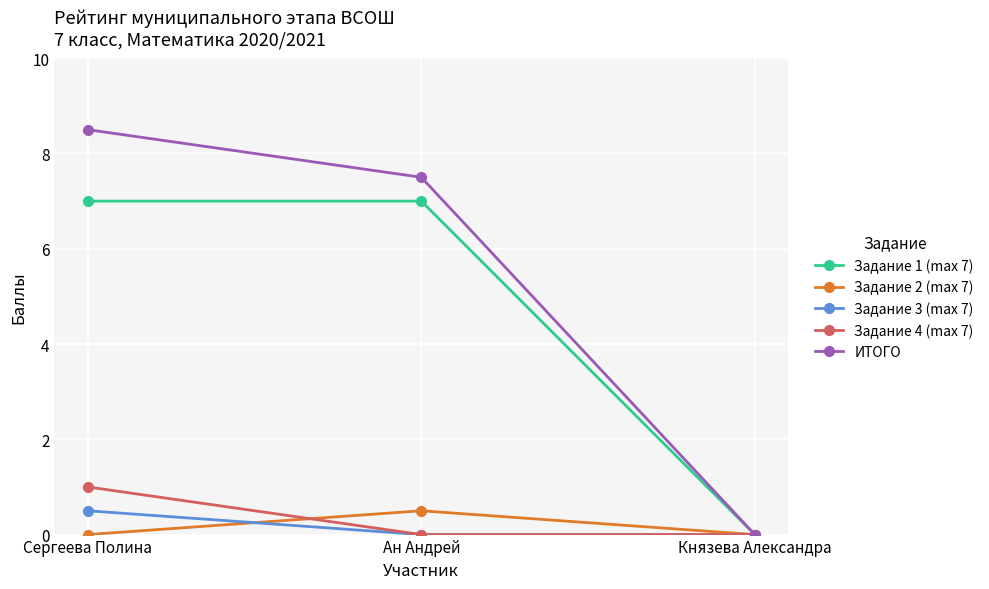

What is the highest value of the ИТОГО series?

8.5